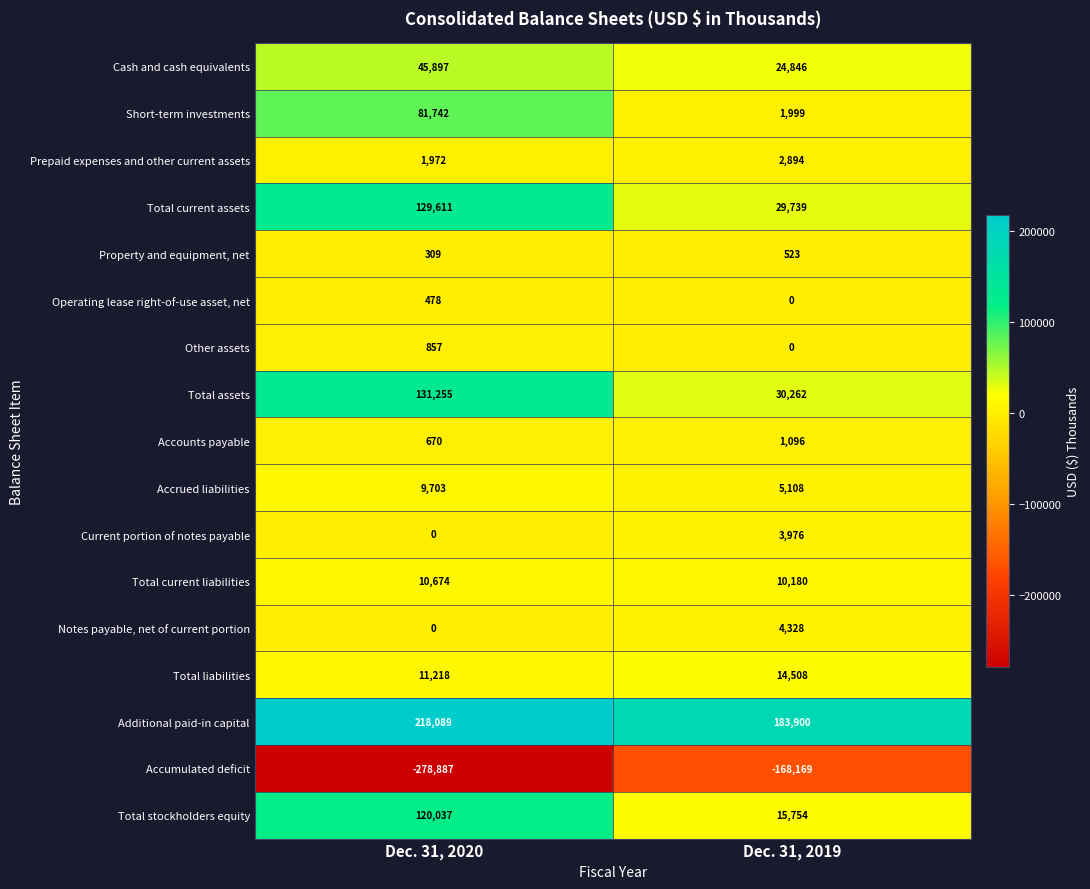

Which series has the largest range (max minus min)?

Accumulated deficit